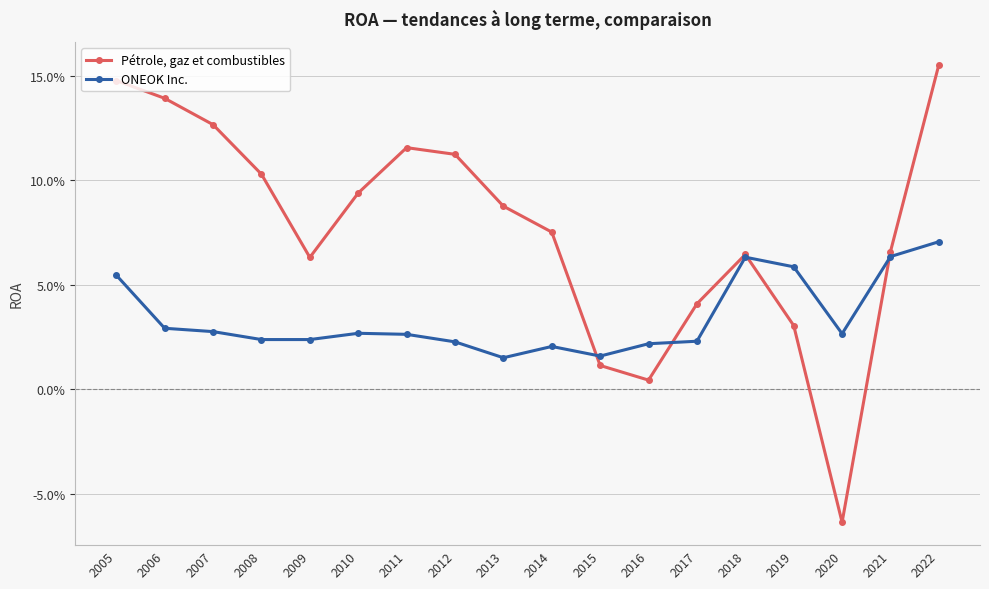

The ONEOK Inc. series shows 0.0 at 2013. True or false?

True